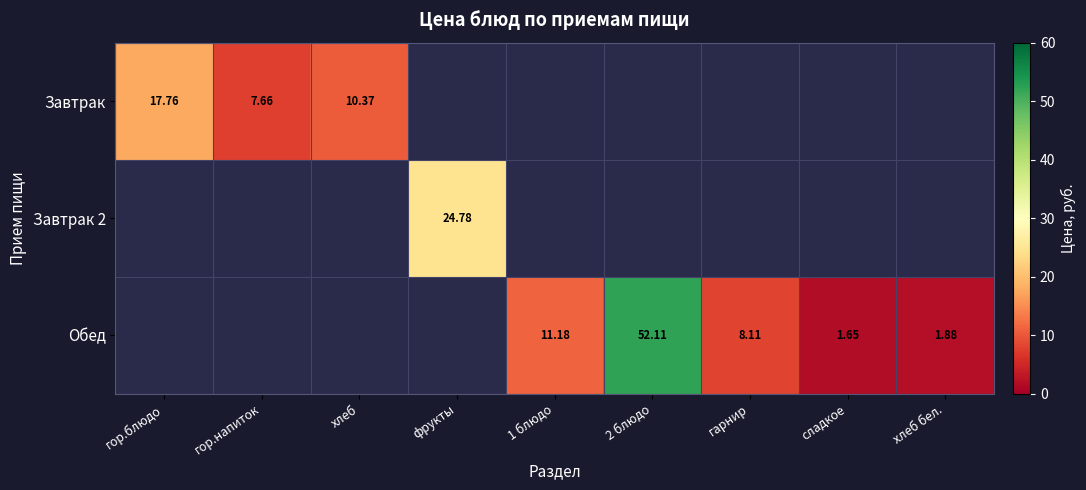

The value of Завтрак at фрукты is -10.1. True or false?

False